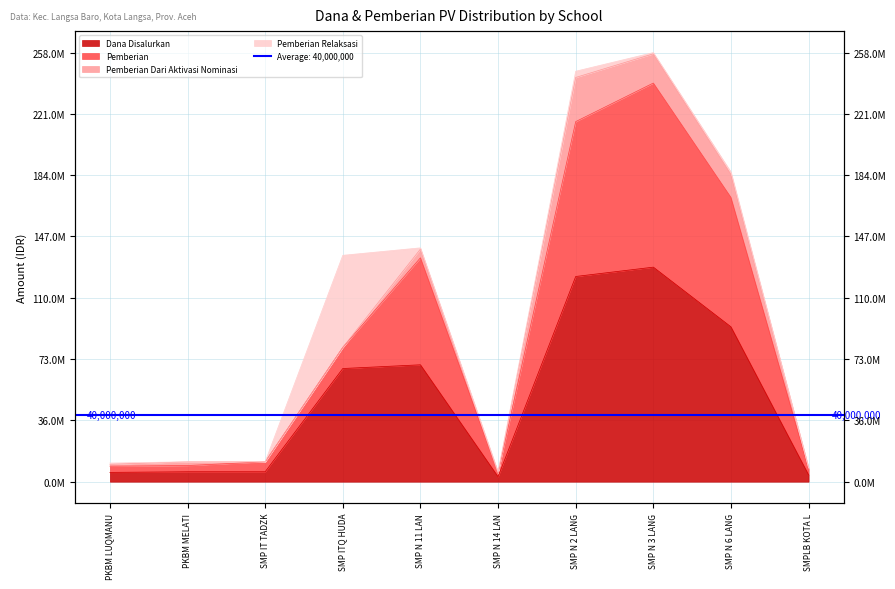

Which has a higher value, SMP N 3 LANG or SMP N 6 LANG?

SMP N 3 LANG